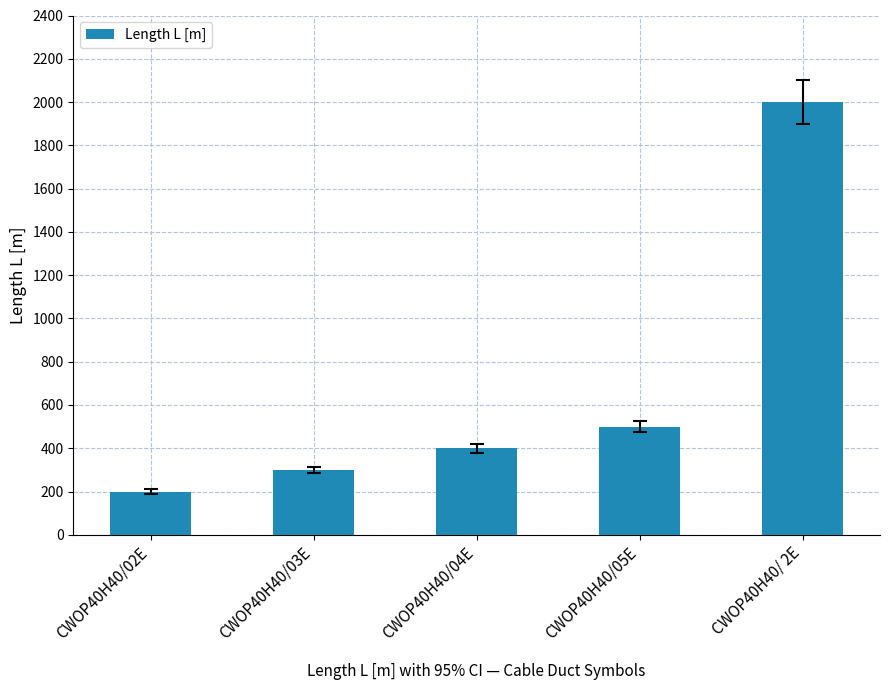

Are the bars horizontal?

No